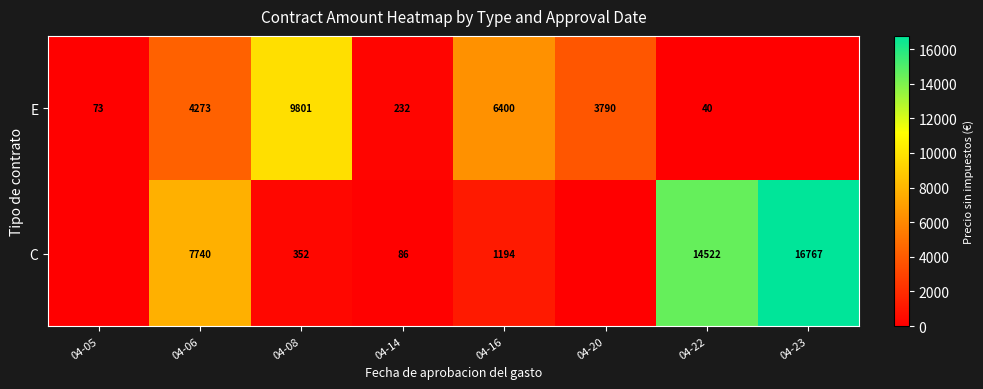

What is the total value across all series at 04-16?

7594